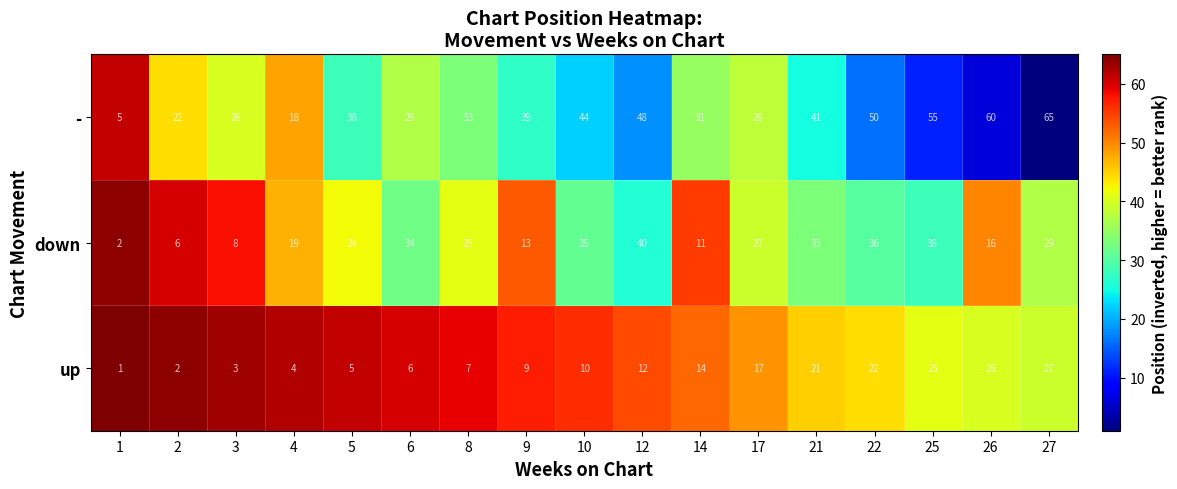

Which series has the largest range (max minus min)?

-